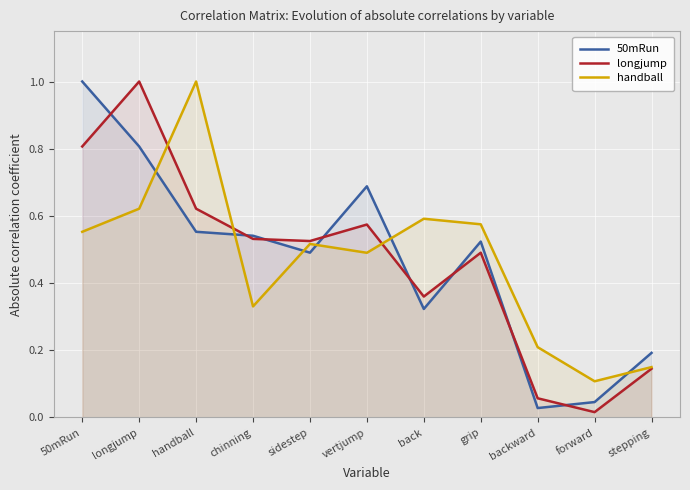

Reading left to right, transcribe all the data shown in this chart.

50mRun: 1.0	0.8	0.6	0.5	0.5	0.7	0.3	0.5	0.0	0.0	0.2
longjump: 0.8	1.0	0.6	0.5	0.5	0.6	0.4	0.5	0.1	0.0	0.1
handball: 0.6	0.6	1.0	0.3	0.5	0.5	0.6	0.6	0.2	0.1	0.1